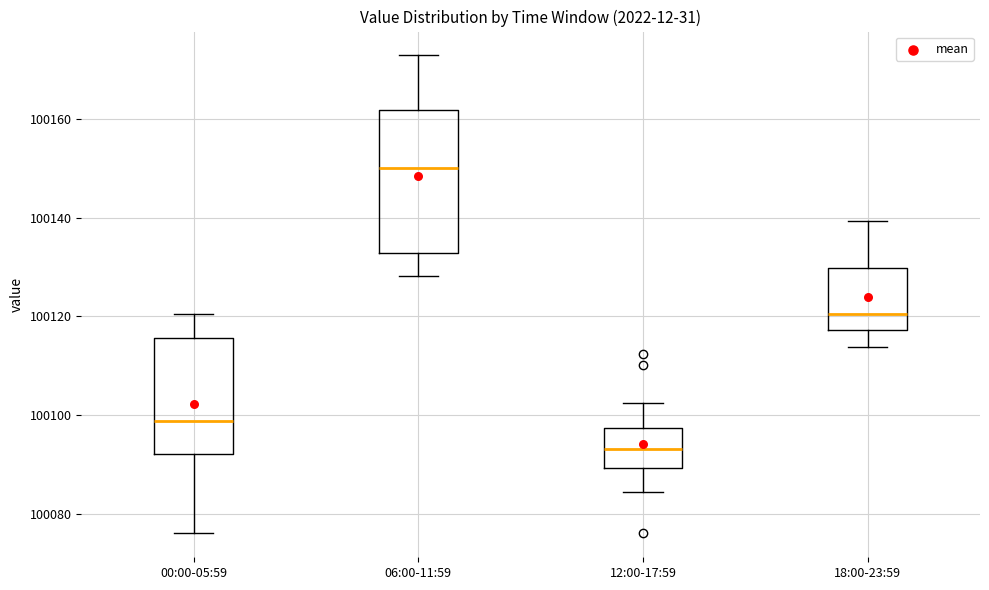

Which box is the tallest, from its lower edge to its upper edge?

06:00-11:59